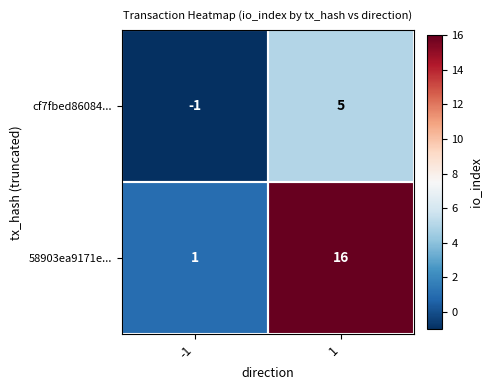

Is it true that cf7fbed86084... equals 5 at 1?

True